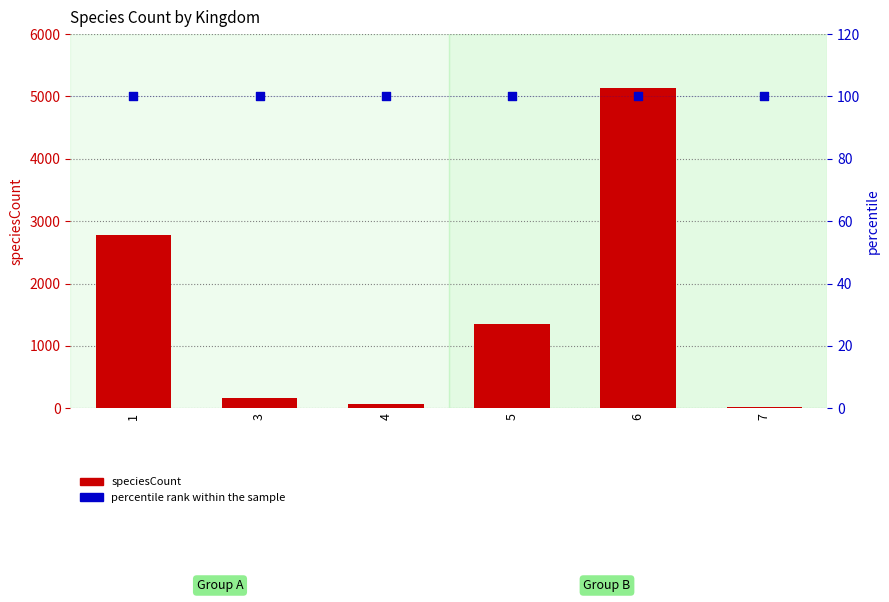

Which series reaches the maximum Y coordinate?

speciesCount